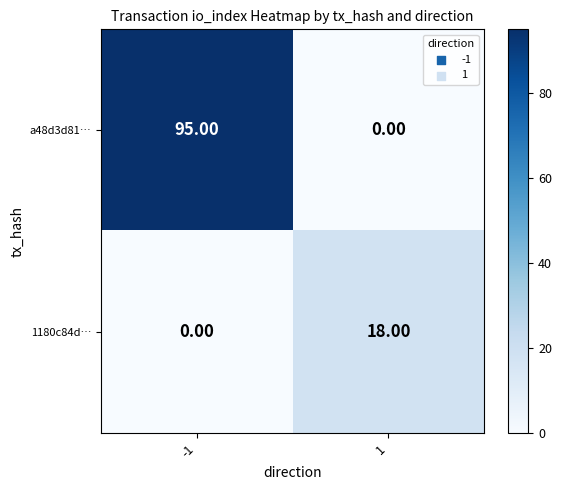

List the labels in order of a48d3d81… value, smallest first.

1, -1